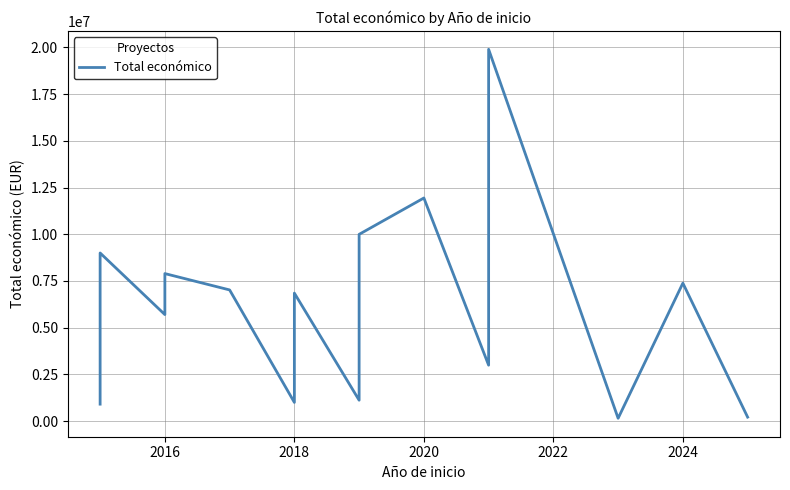

What is the average value?

5752198